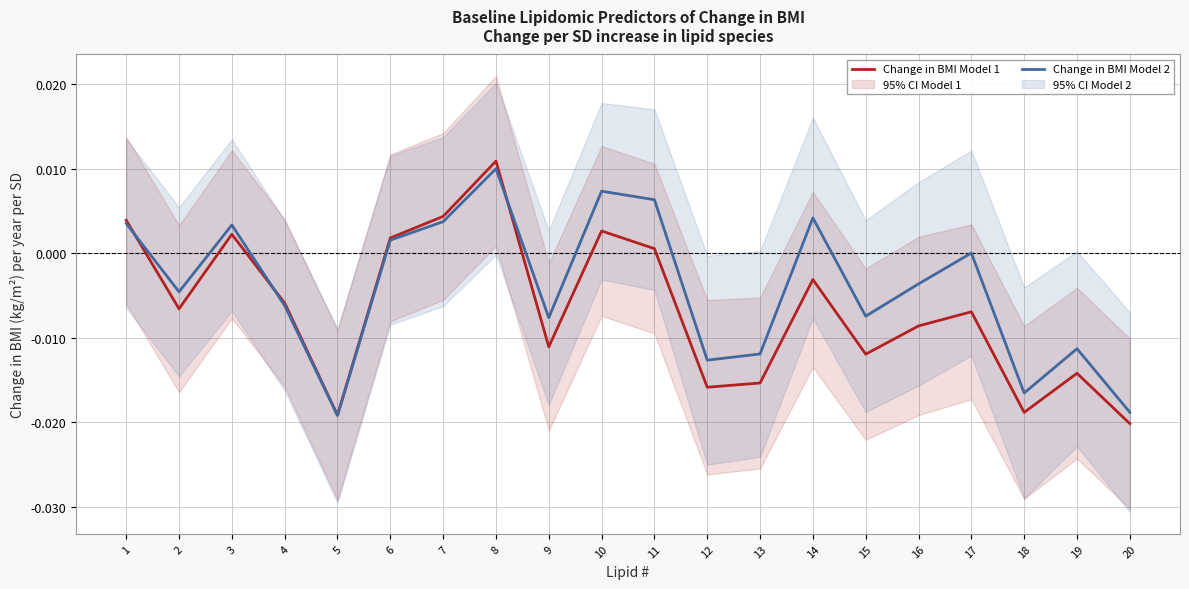

Between 17 and 20, which series saw the biggest shift?

Change in BMI Model 2